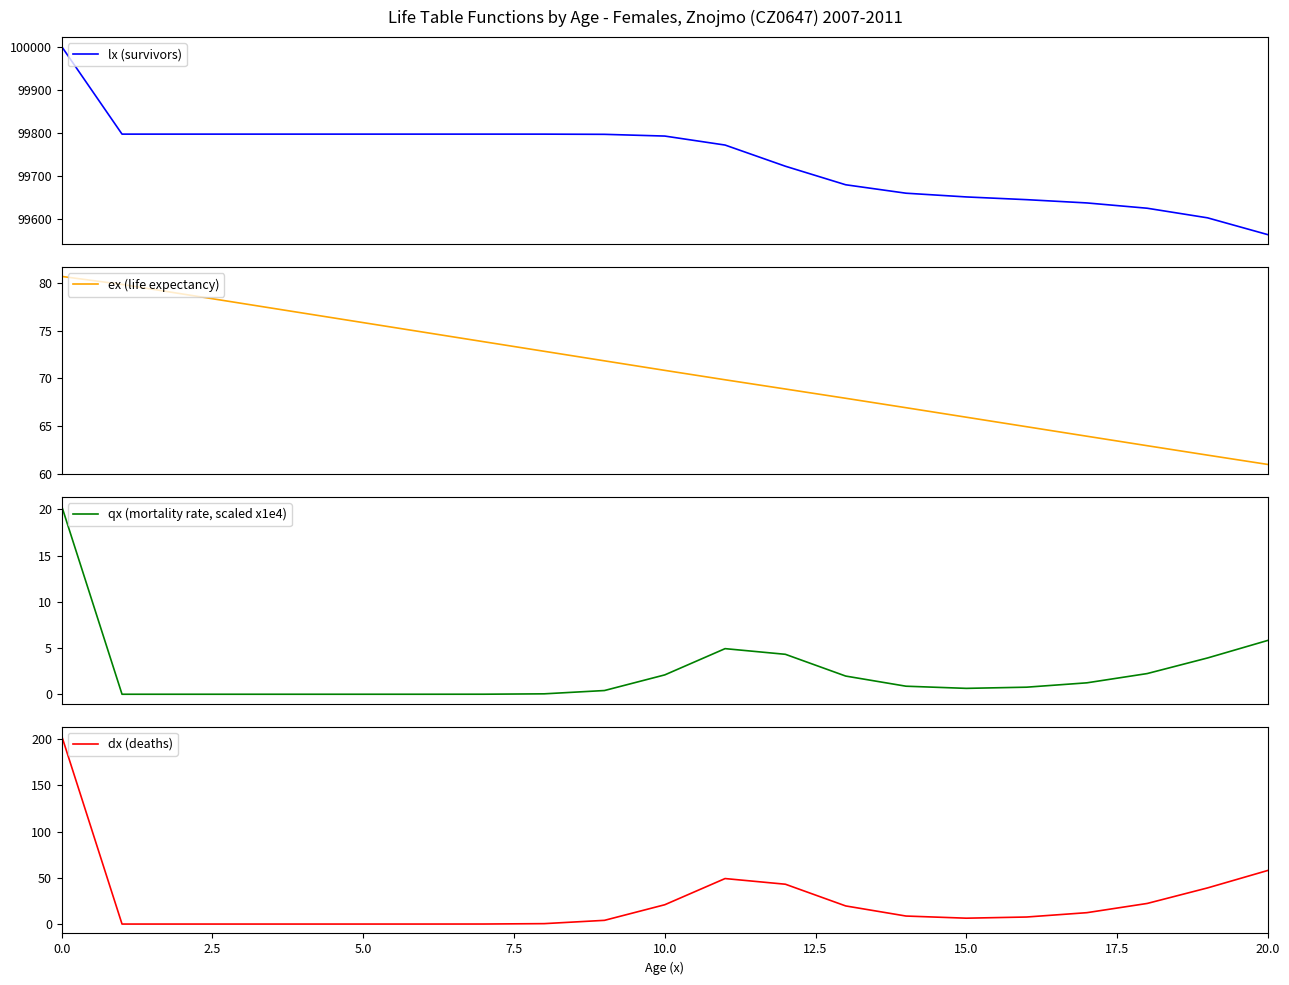

True or false: dx (deaths) has a value of 20.9 at 10.0.

True